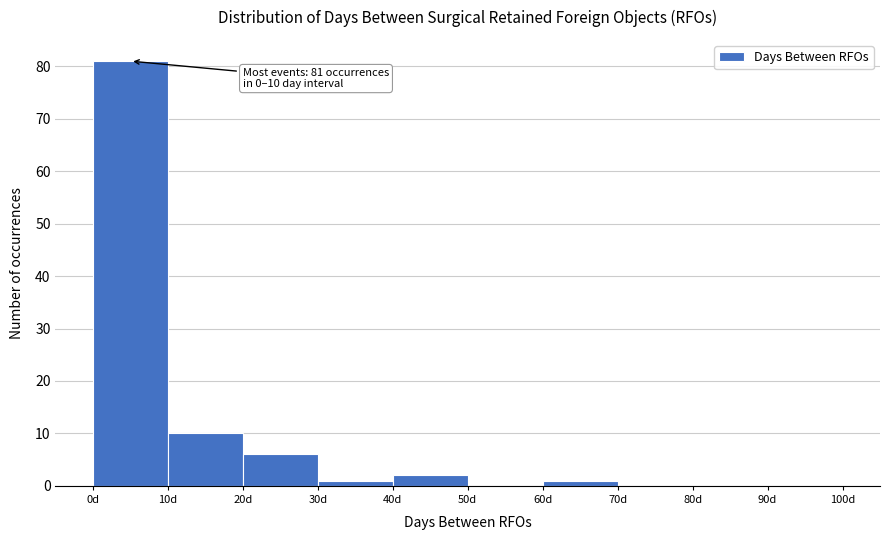

Over which range of the x-axis is the bar tallest?

0 to 10